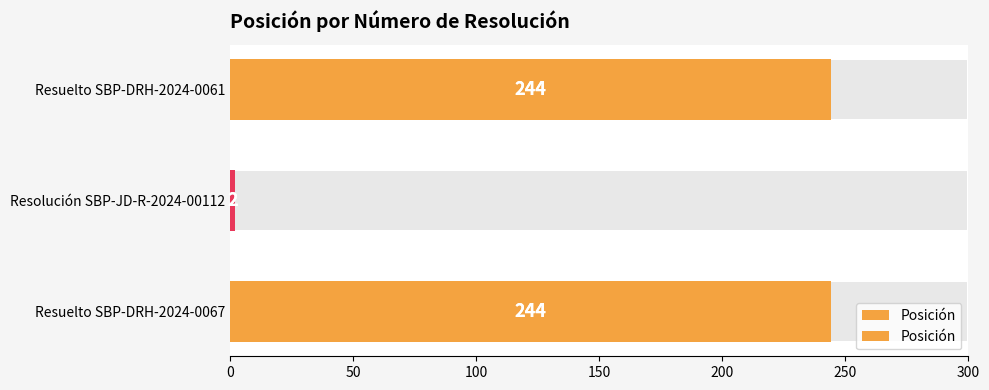

Reading left to right, transcribe all the data shown in this chart.

244	2	244